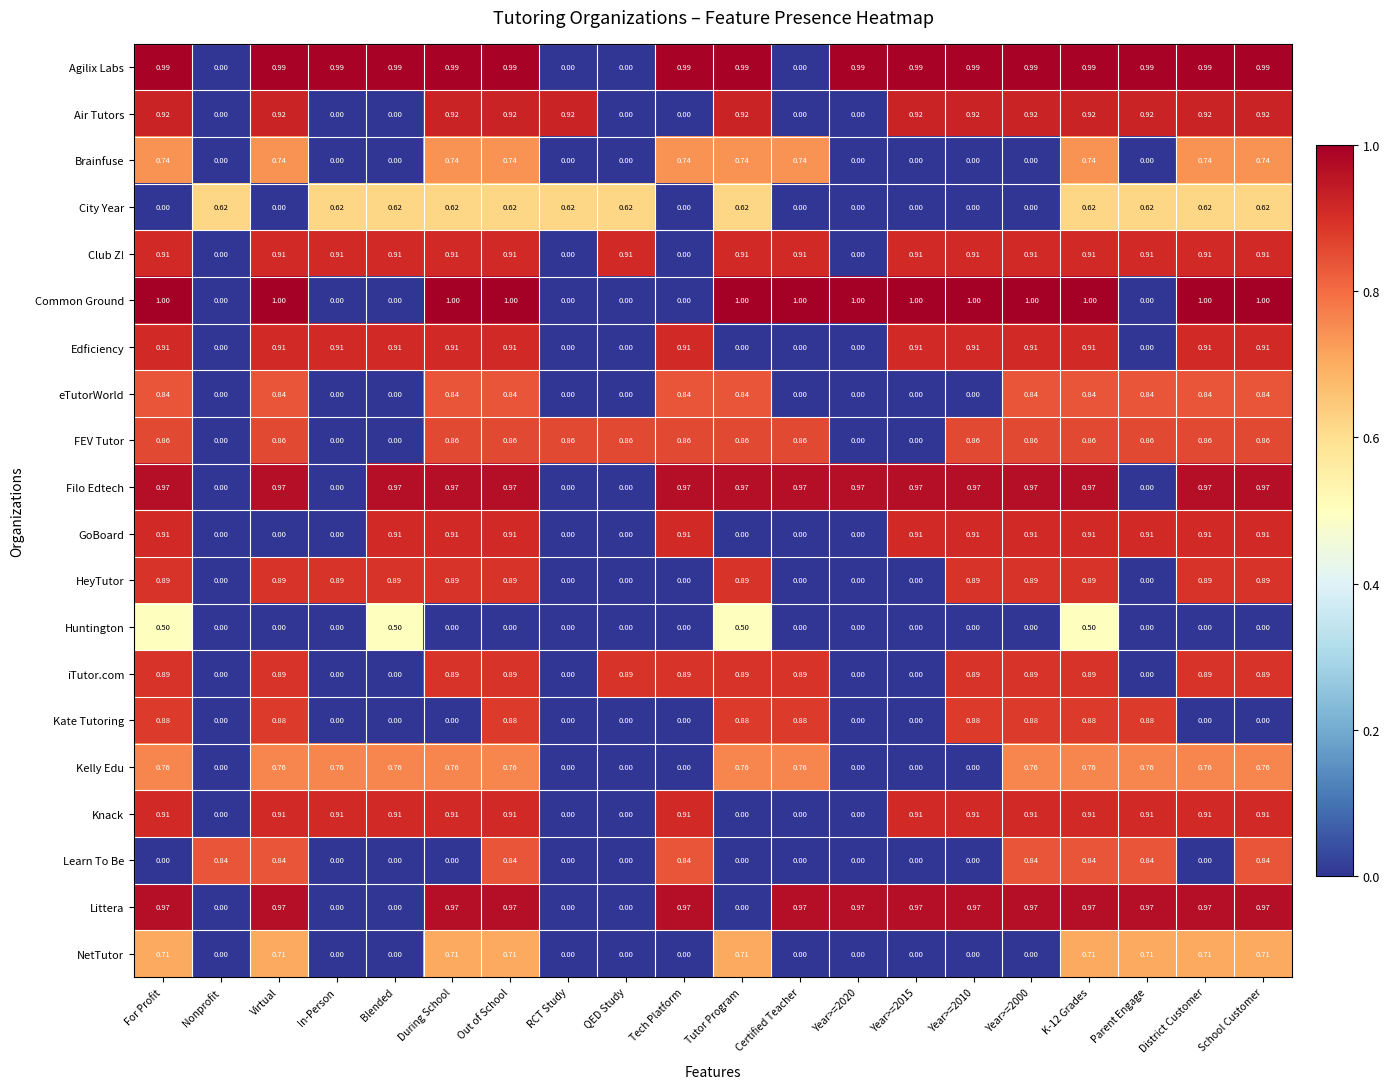

Which series has the largest total across all categories?

Agilix Labs